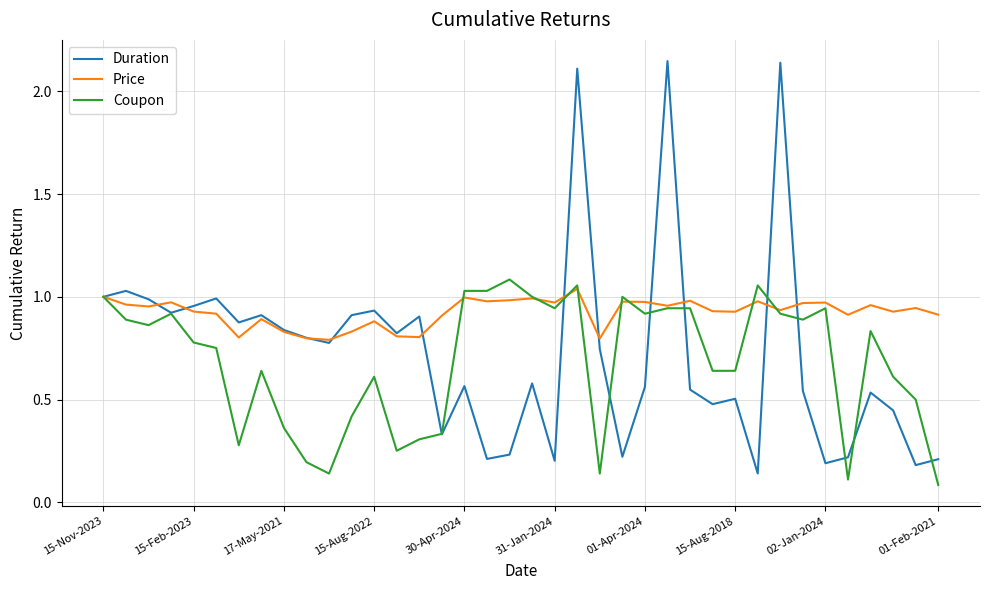

List the series in order of their peak value, lowest first.

Price, Coupon, Duration